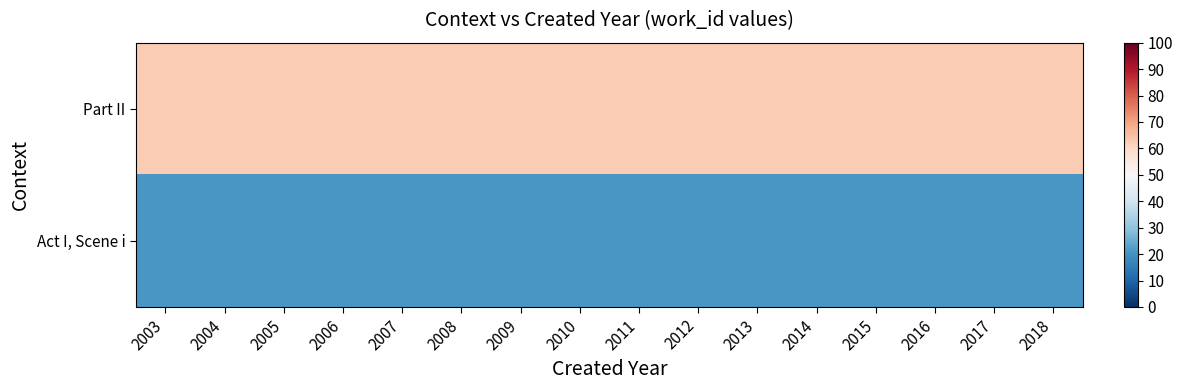

What is the minimum value shown in the chart?

20.8